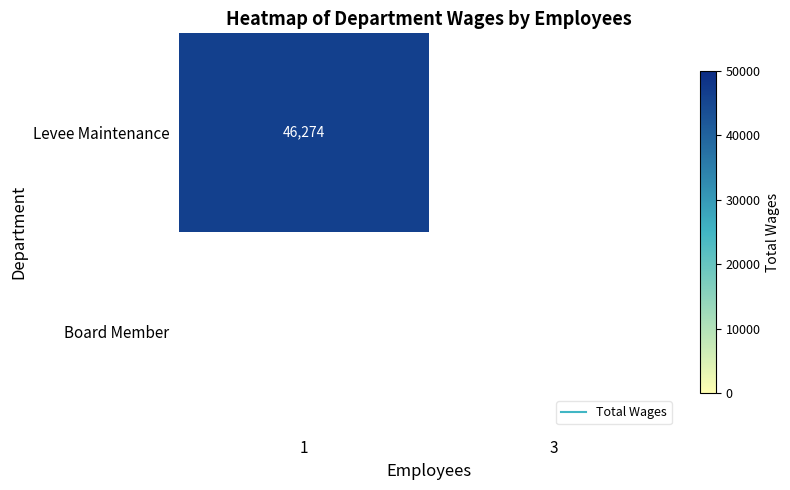

Is it true that Levee Maintenance equals 46274 at 1?

True